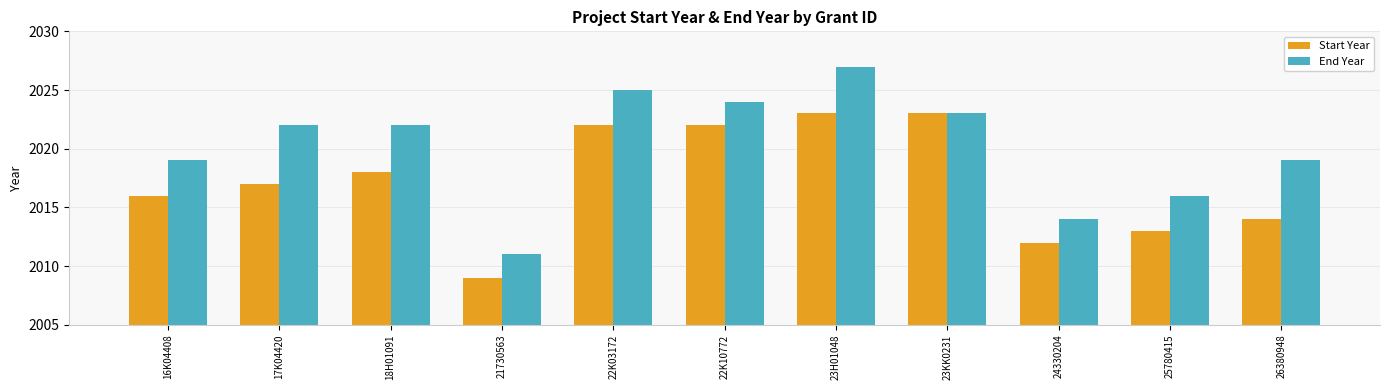

How many bars are there in total?

22